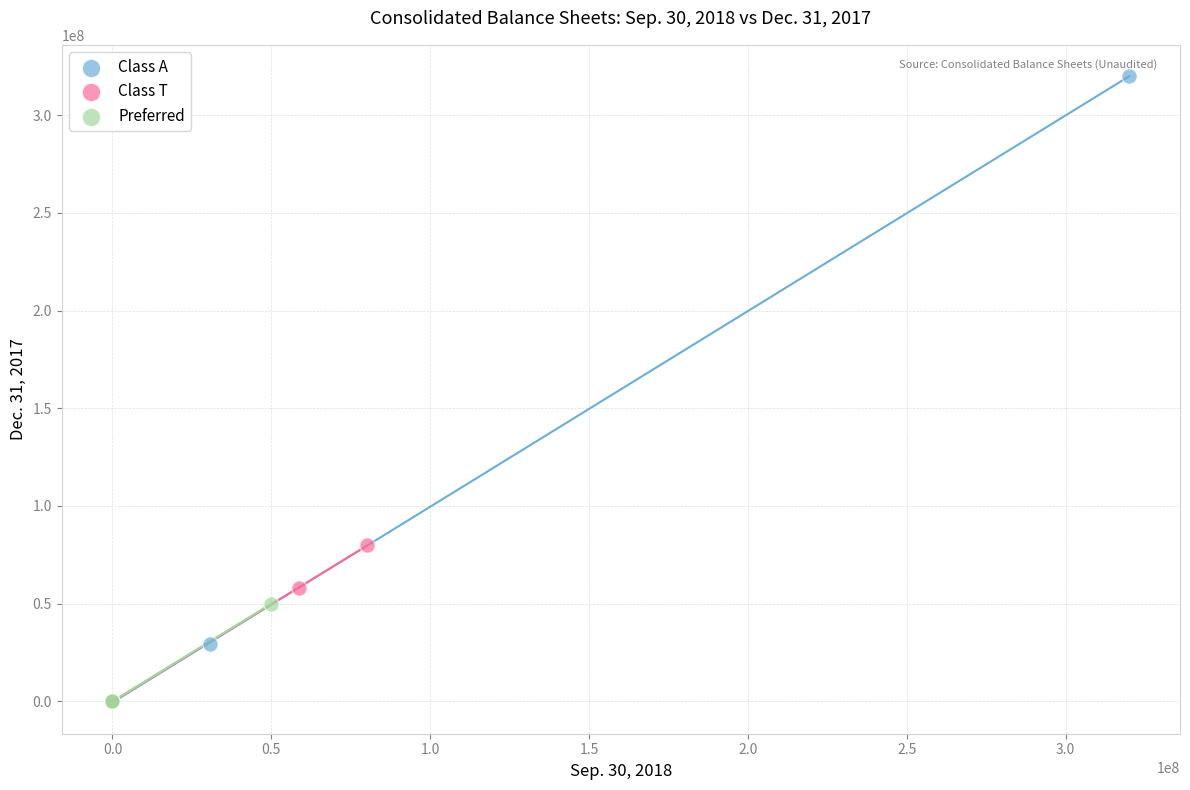

Which series has the largest Y range (max minus min)?

Class A